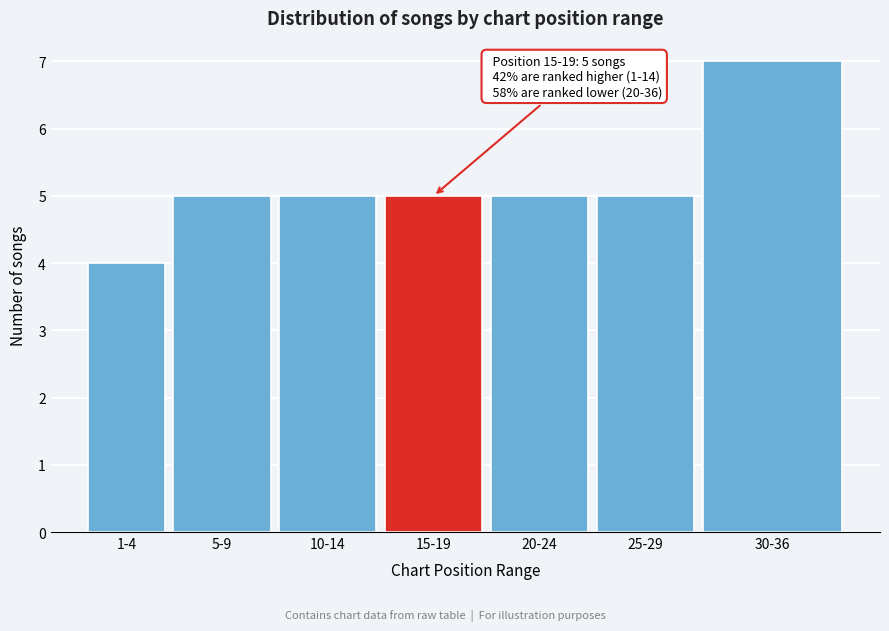

Reading right to left, transcribe all the data shown in this chart.

7	5	5	5	5	5	4